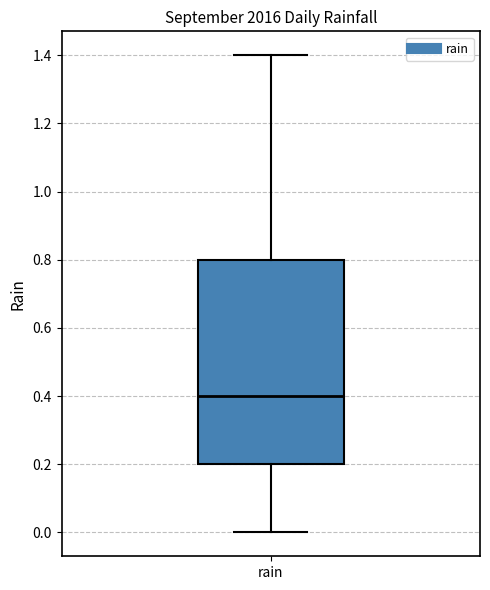

Where is the upper edge of the box for rain on the y-axis? The values are not printed on the chart, so give them approximately, as read against the axis.

0.8